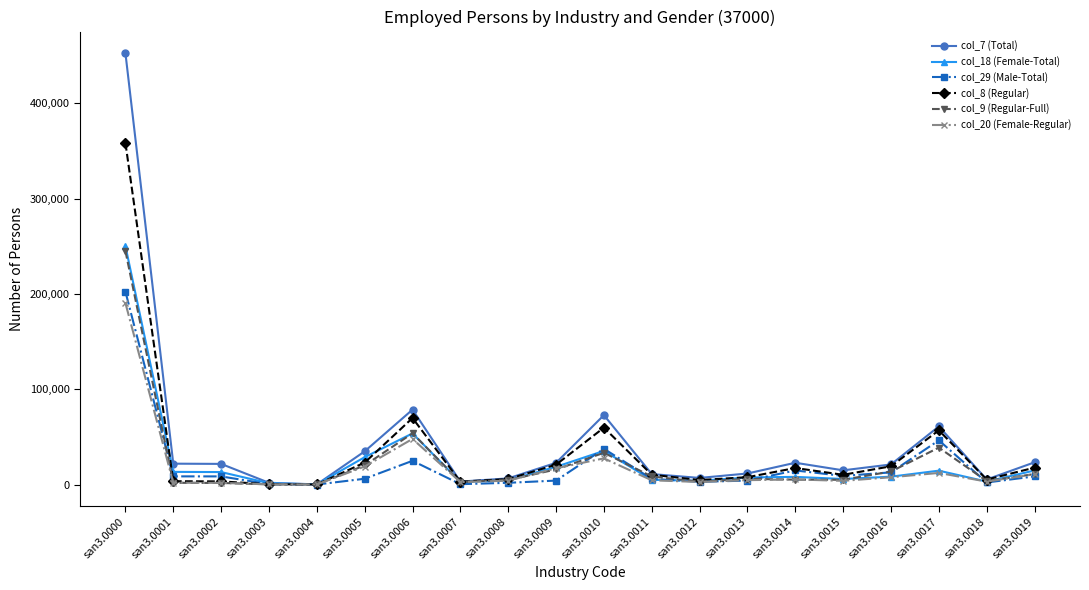

The value of col_7 (Total) at san3.0015 is 14946. True or false?

True